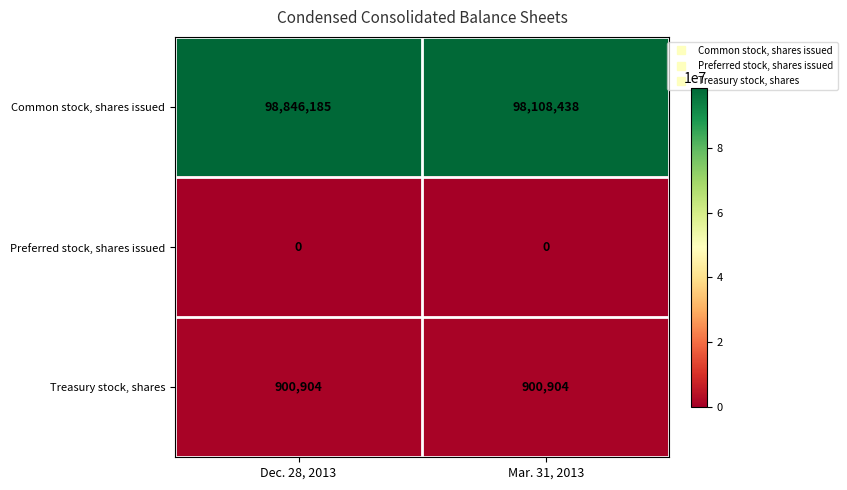

What is the maximum value for Treasury stock, shares?

900904